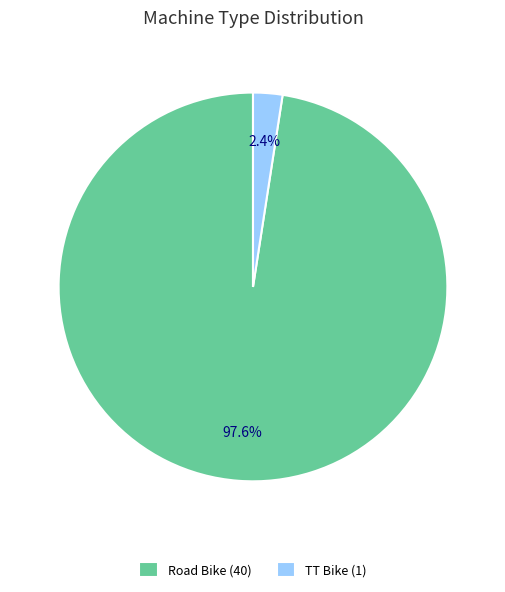

Between Road Bike (40) and TT Bike (1), which is larger?

Road Bike (40)